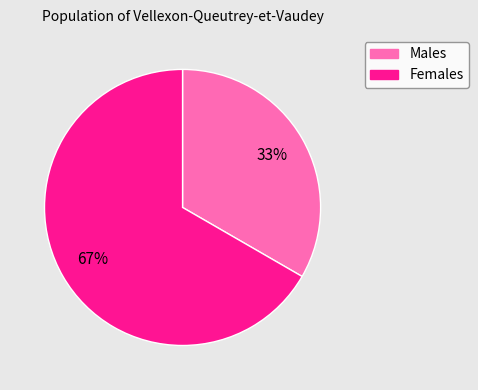

To the nearest percent, what is the average slice percentage?

50%